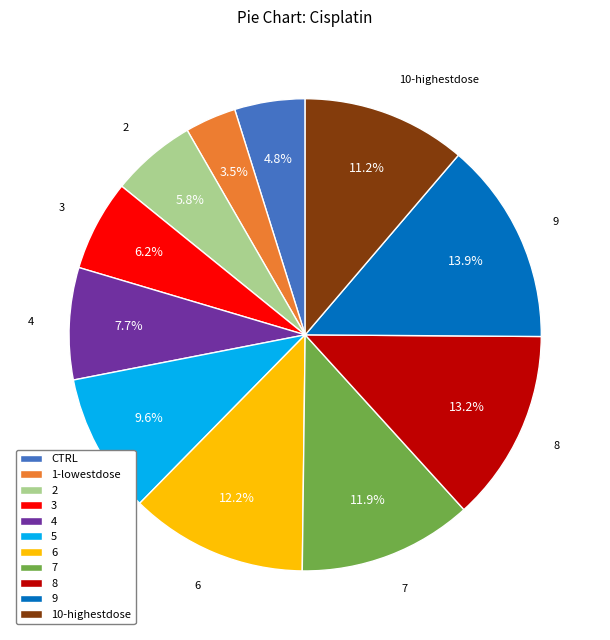

Is there any slice that represents more than half of the pie?

No